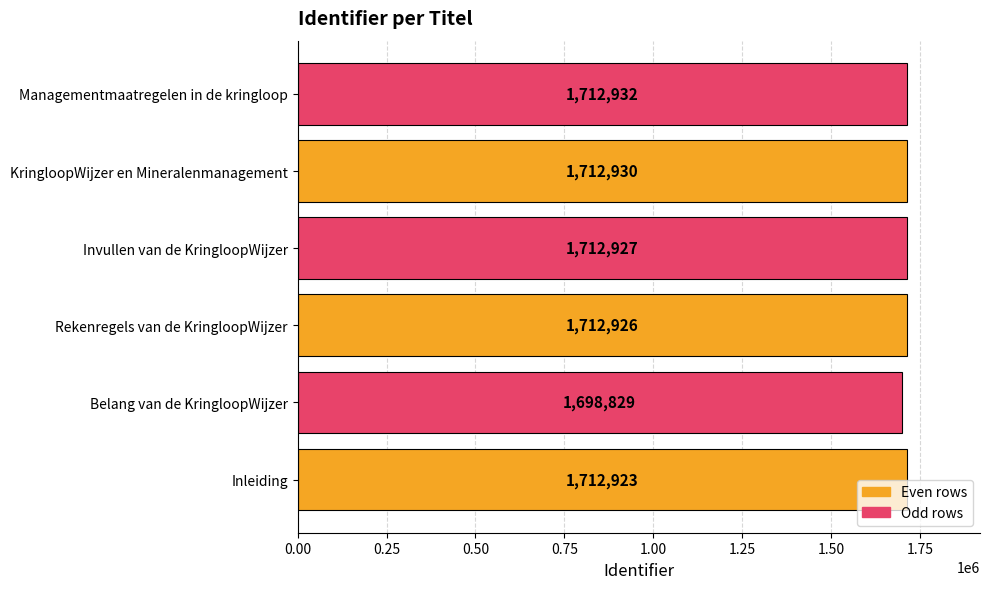

What is the change in value from Inleiding to Rekenregels van de KringloopWijzer?

+3